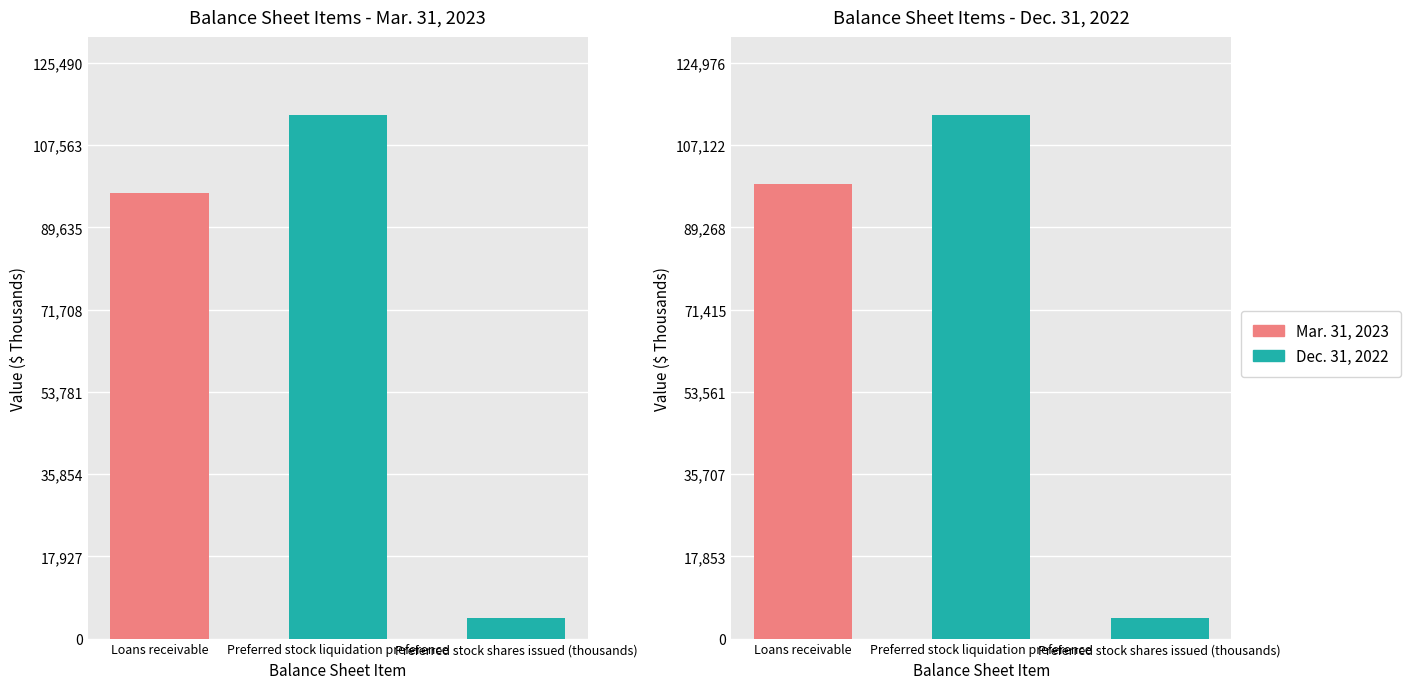

What is the average value of the Mar. 31, 2023 series?

71902